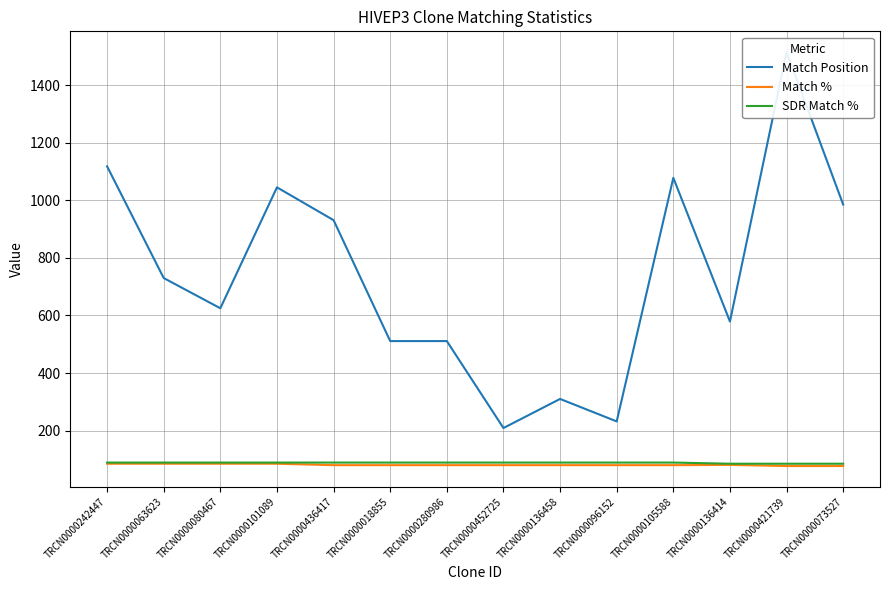

What position from the right is TRCN0000063623?

13